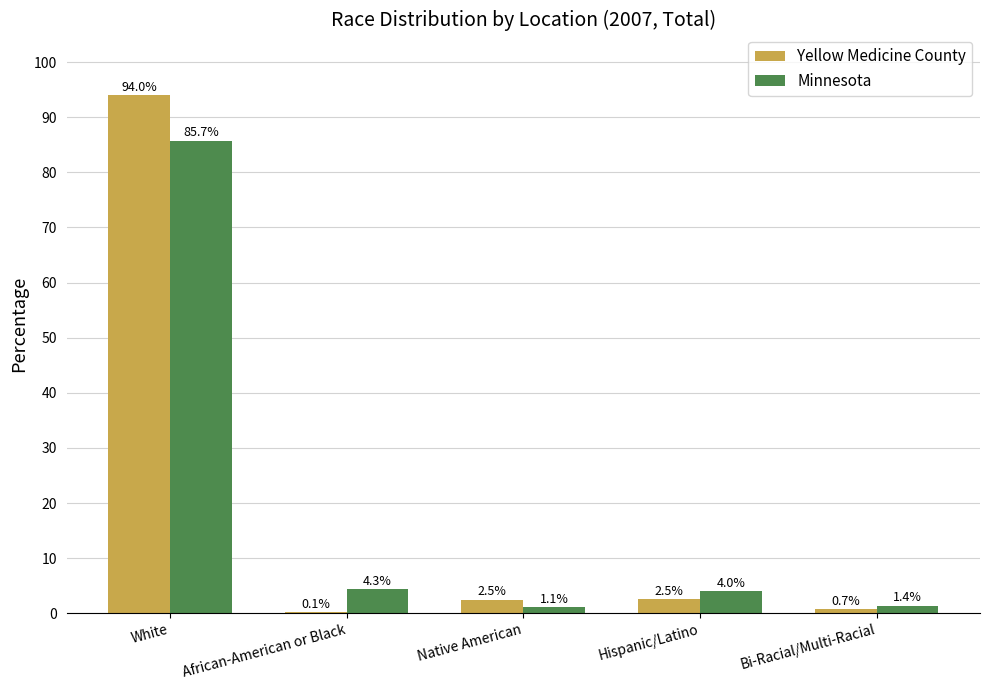

Reading left to right, extract all data points from this chart.

Yellow Medicine County: White=94.0	African-American or Black=0.1	Native American=2.5	Hispanic/Latino=2.5	Bi-Racial/Multi-Racial=0.7
Minnesota: White=85.7	African-American or Black=4.3	Native American=1.1	Hispanic/Latino=4.0	Bi-Racial/Multi-Racial=1.4